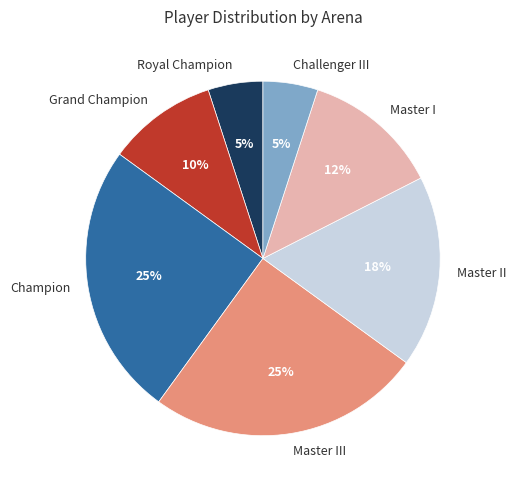

To the nearest percent, what is the average slice percentage?

14%